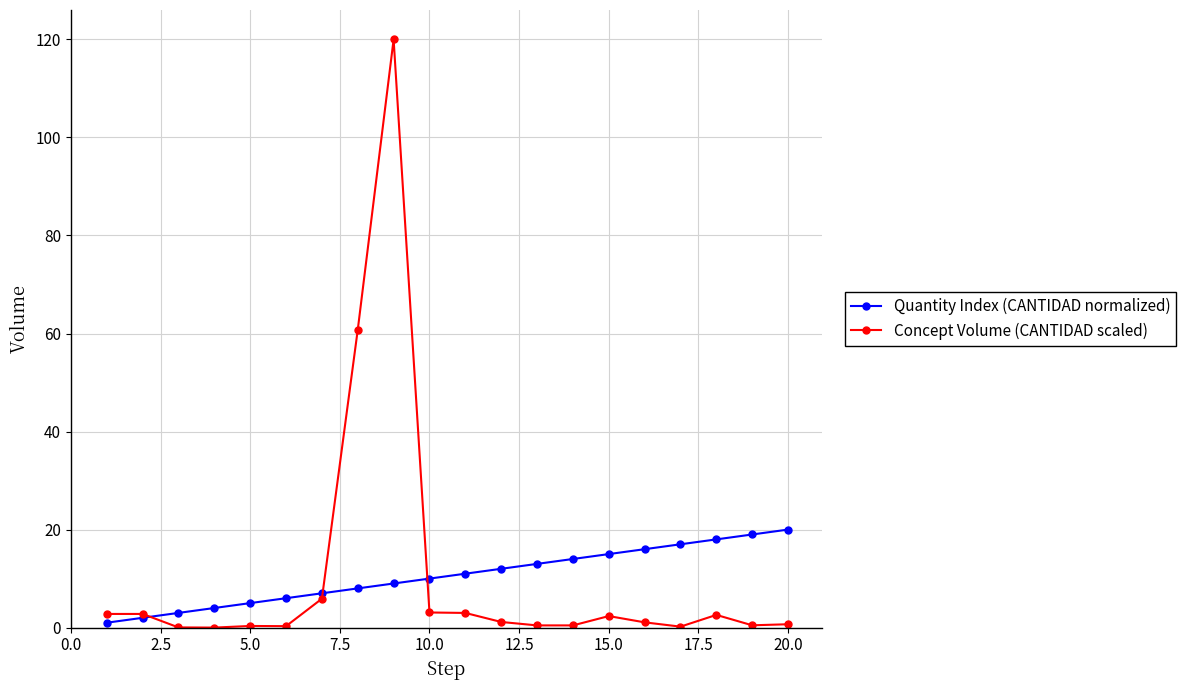

What is the highest value of the Quantity Index (CANTIDAD normalized) series?

20.0